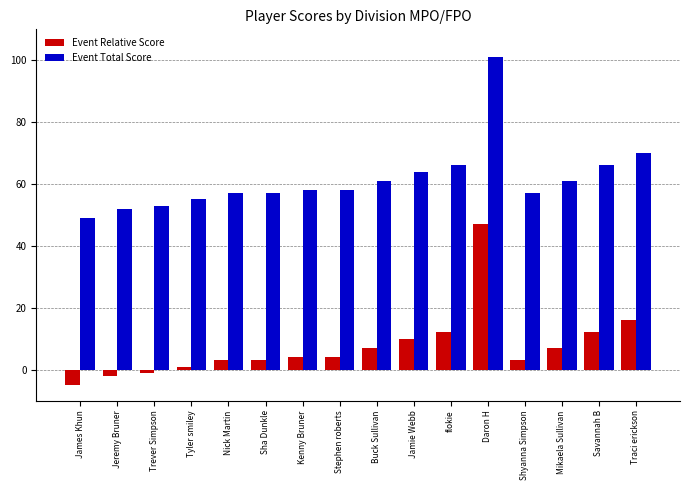

Reading right to left, extract all data points from this chart.

Event Relative Score: Traci erickson=16	Savannah B=12	Mikaela Sullivan=7	Shyanna Simpson=3	Daron H=47	flokie=12	Jamie Webb=10	Buck Sullivan=7	Stephen roberts=4	Kenny Bruner=4	Sha Dunkle=3	Nick Martin=3	Tyler smiley=1	Trever Simpson=-1	Jeremy Bruner=-2	James Khun=-5
Event Total Score: Traci erickson=70	Savannah B=66	Mikaela Sullivan=61	Shyanna Simpson=57	Daron H=101	flokie=66	Jamie Webb=64	Buck Sullivan=61	Stephen roberts=58	Kenny Bruner=58	Sha Dunkle=57	Nick Martin=57	Tyler smiley=55	Trever Simpson=53	Jeremy Bruner=52	James Khun=49